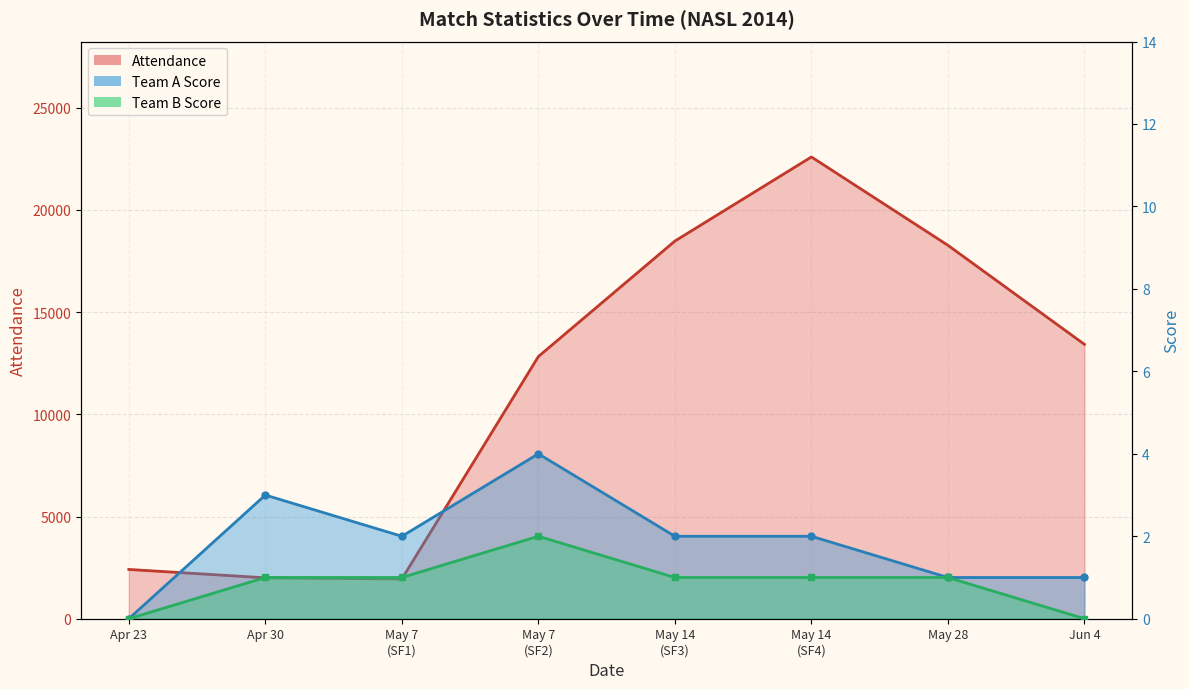

Which series has the largest total across all categories?

Attendance